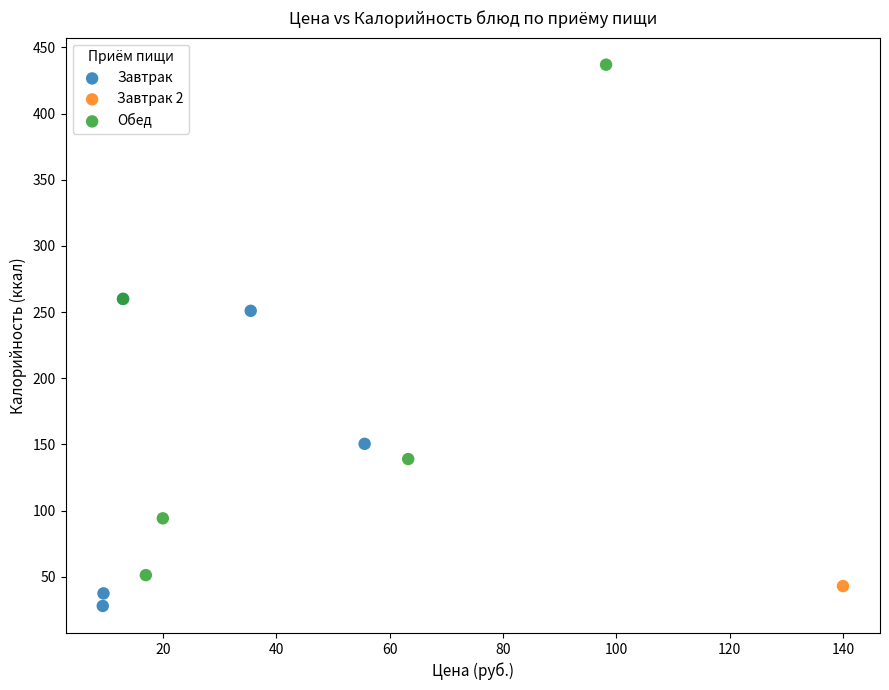

What are all the series names shown in the legend?

Завтрак, Завтрак 2, Обед